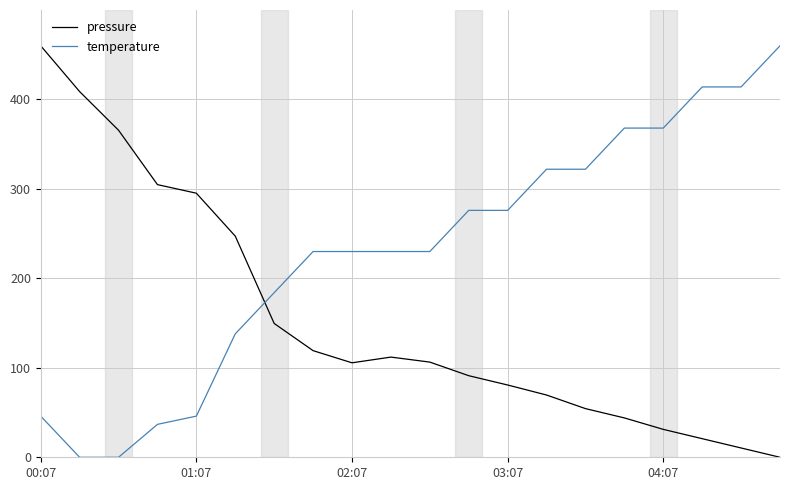

How many times do pressure and temperature cross each other?

1